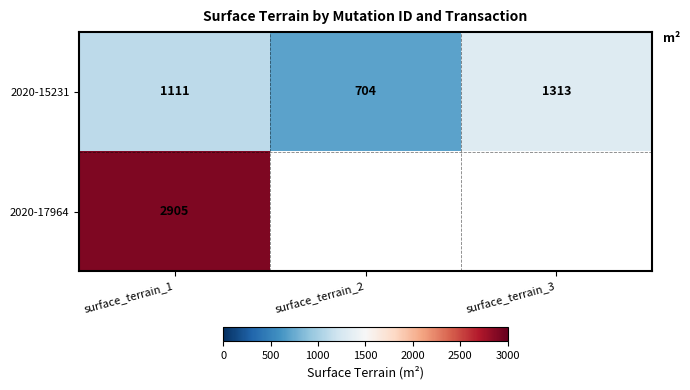

Rank the categories by 2020-15231 value from lowest to highest.

surface_terrain_2, surface_terrain_1, surface_terrain_3